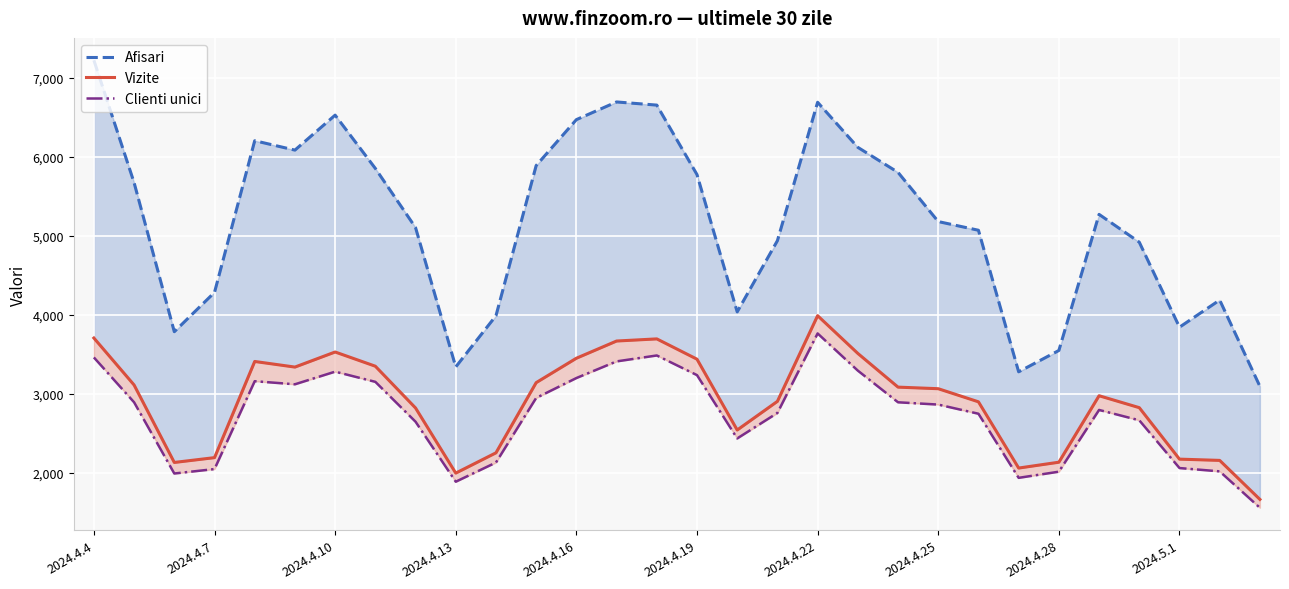

In Clienti unici, how many points are lower than both neighbors (excluding endpoints)?

5